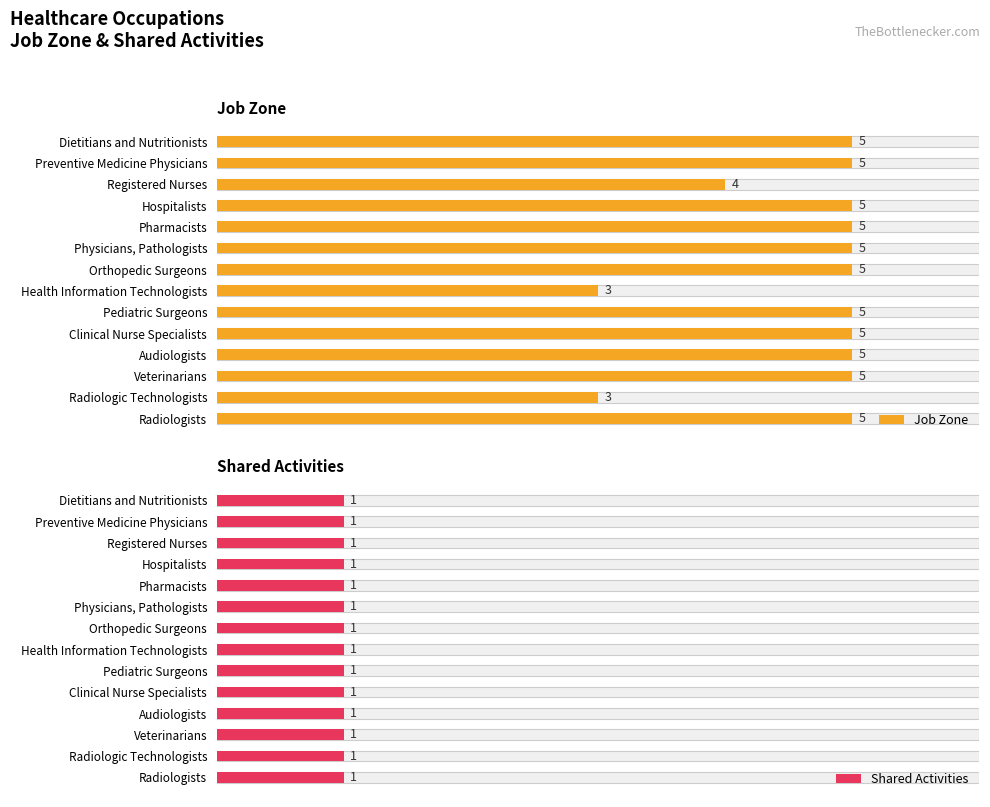

List the series in order of their peak value, highest first.

Job Zone, Shared Activities